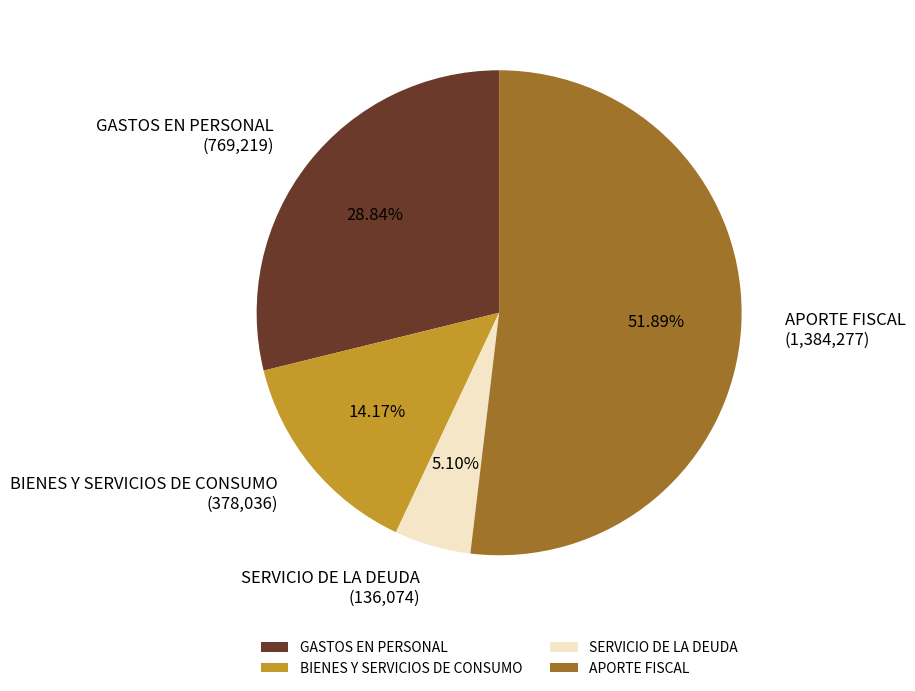

Which slice is the largest?

APORTE FISCAL